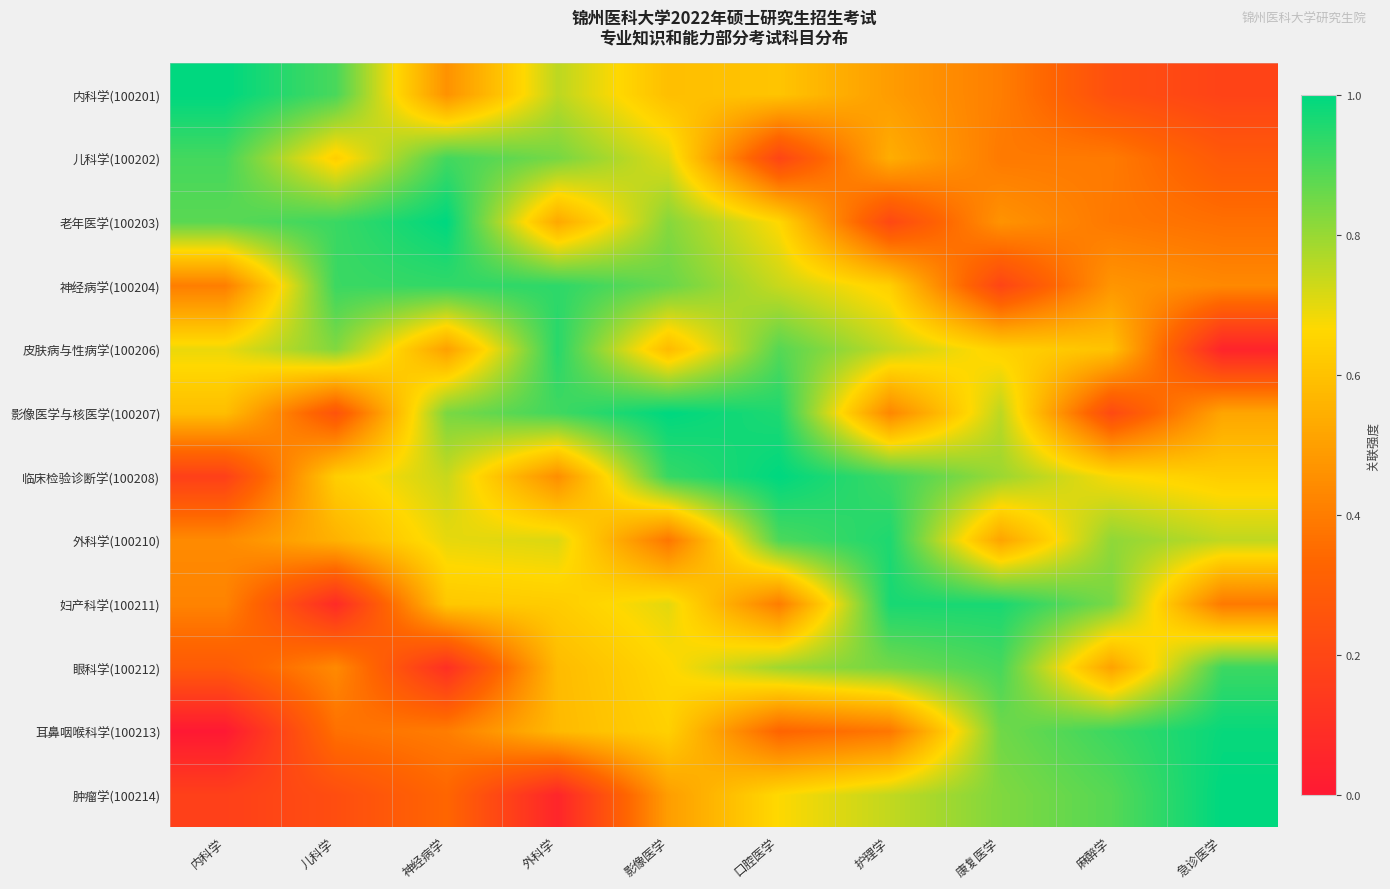

Reading left to right, list all the values displayed in this chart.

内科学(100201): 内科学=1.0	儿科学=0.9	神经病学=0.5	外科学=0.8	影像医学=0.6	口腔医学=0.6	护理学=0.5	康复医学=0.4	麻醉学=0.2	急诊医学=0.2
儿科学(100202): 内科学=0.9	儿科学=0.6	神经病学=0.9	外科学=0.8	影像医学=0.7	口腔医学=0.2	护理学=0.5	康复医学=0.4	麻醉学=0.4	急诊医学=0.3
老年医学(100203): 内科学=0.9	儿科学=0.9	神经病学=1.0	外科学=0.5	影像医学=0.8	口腔医学=0.7	护理学=0.2	康复医学=0.5	麻醉学=0.4	急诊医学=0.4
神经病学(100204): 内科学=0.4	儿科学=0.9	神经病学=0.9	外科学=0.9	影像医学=0.9	口腔医学=0.7	护理学=0.6	康复医学=0.2	麻醉学=0.5	急诊医学=0.4
皮肤病与性病学(100206): 内科学=0.7	儿科学=0.8	神经病学=0.5	外科学=0.9	影像医学=0.6	口腔医学=0.9	护理学=0.7	康复医学=0.6	麻醉学=0.6	急诊医学=0.0
影像医学与核医学(100207): 内科学=0.6	儿科学=0.3	神经病学=0.8	外科学=0.9	影像医学=1.0	口腔医学=1.0	护理学=0.4	康复医学=0.8	麻醉学=0.2	急诊医学=0.5
临床检验诊断学(100208): 内科学=0.2	儿科学=0.6	神经病学=0.7	外科学=0.5	影像医学=0.9	口腔医学=1.0	护理学=0.9	康复医学=0.8	麻醉学=0.7	急诊医学=0.6
外科学(100210): 内科学=0.4	儿科学=0.6	神经病学=0.7	外科学=0.7	影像医学=0.4	口腔医学=0.9	护理学=1.0	康复医学=0.5	麻醉学=0.8	急诊医学=0.7
妇产科学(100211): 内科学=0.4	儿科学=0.1	神经病学=0.6	外科学=0.6	影像医学=0.7	口腔医学=0.4	护理学=1.0	康复医学=1.0	麻醉学=0.8	急诊医学=0.4
眼科学(100212): 内科学=0.3	儿科学=0.4	神经病学=0.1	外科学=0.6	影像医学=0.7	口腔医学=0.8	护理学=0.8	康复医学=0.9	麻醉学=0.5	急诊医学=0.9
耳鼻咽喉科学(100213): 内科学=0.0	儿科学=0.4	神经病学=0.4	外科学=0.6	影像医学=0.6	口腔医学=0.3	护理学=0.4	康复医学=0.9	麻醉学=0.9	急诊医学=1.0
肿瘤学(100214): 内科学=0.2	儿科学=0.2	神经病学=0.3	外科学=0.1	影像医学=0.5	口腔医学=0.7	护理学=0.7	康复医学=0.8	麻醉学=0.9	急诊医学=1.0